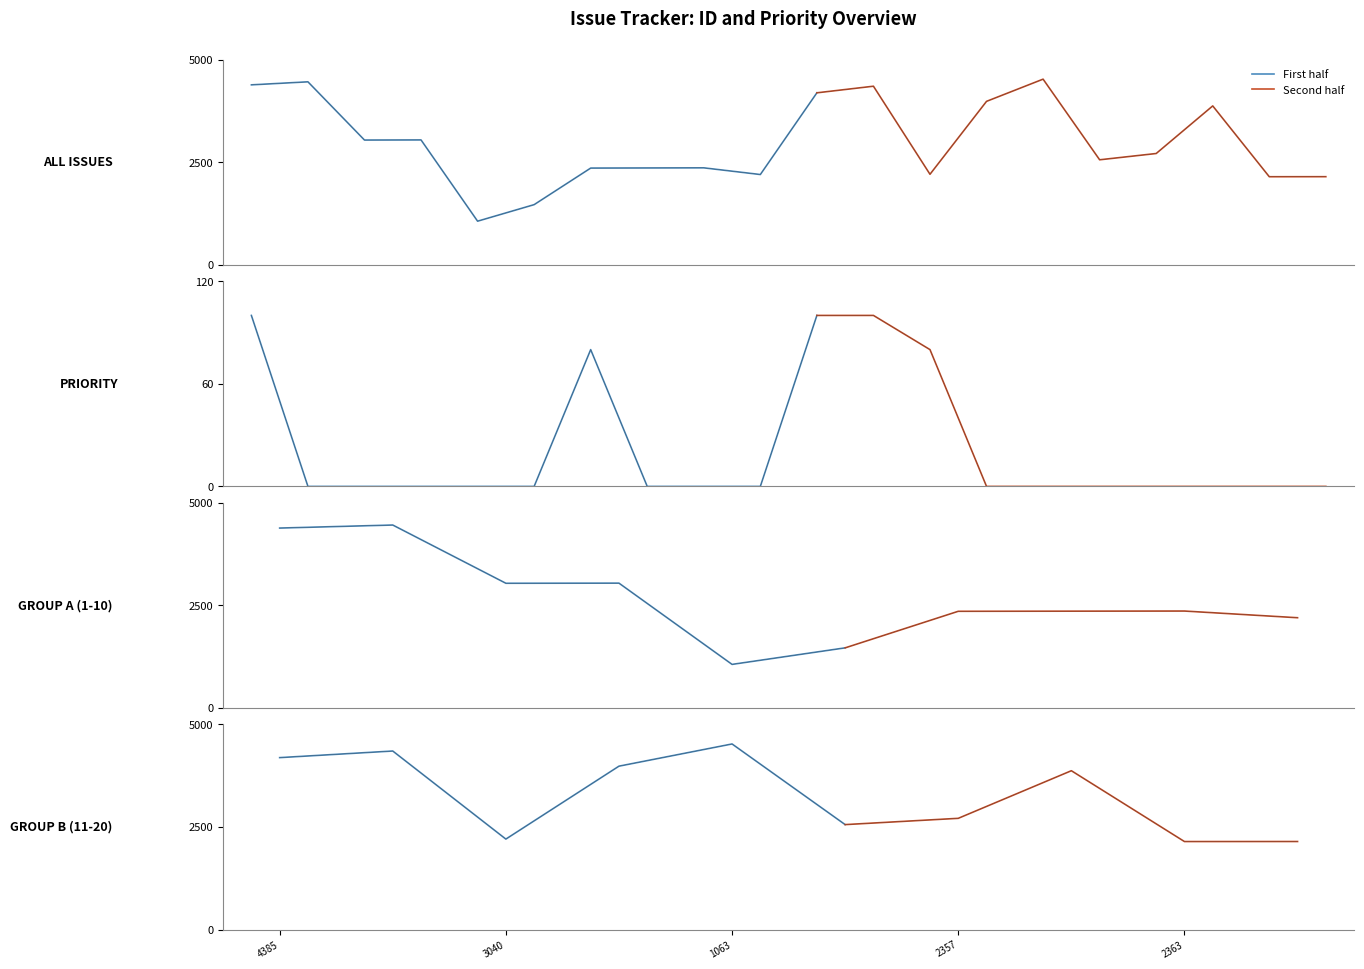

How many values in the Priority series exceed 0?

5